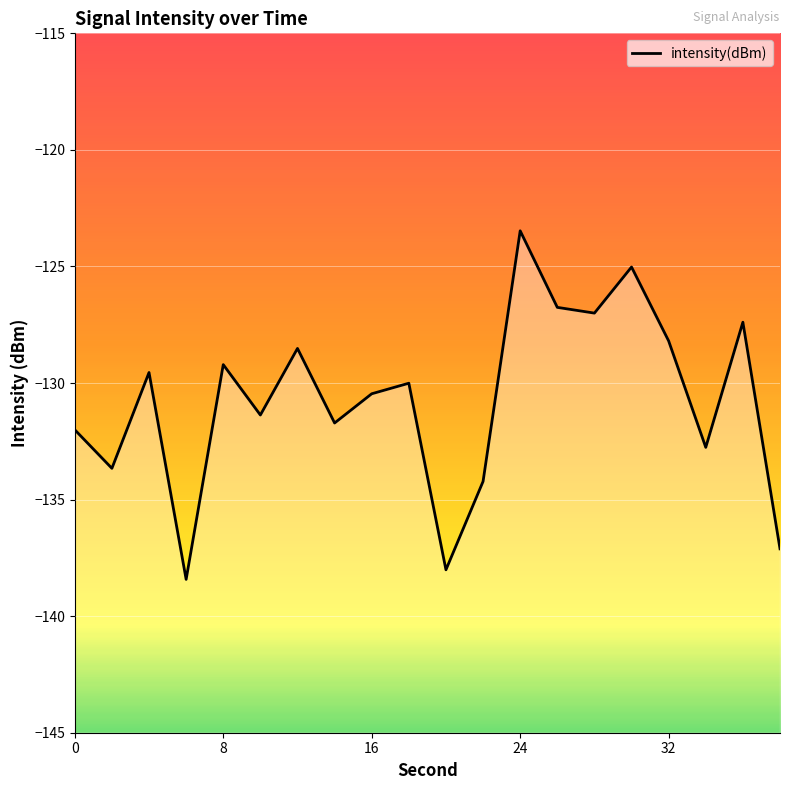

How many points are lower than both their immediate neighbors (excluding endpoints)?

7